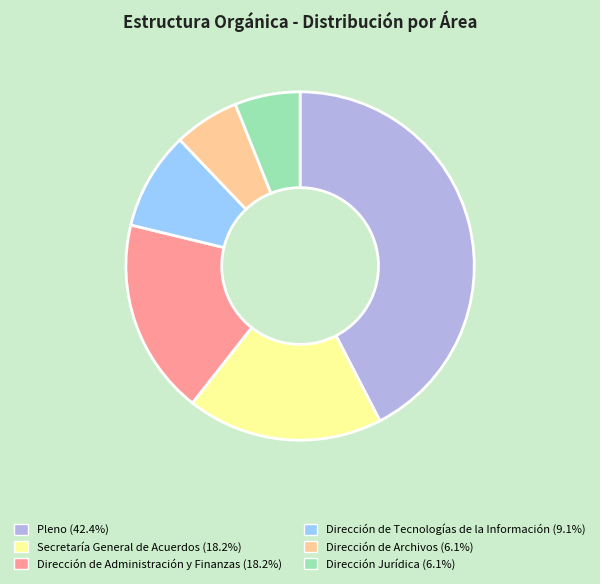

Do Dirección de Archivos and Pleno together represent more than half of the pie?

No